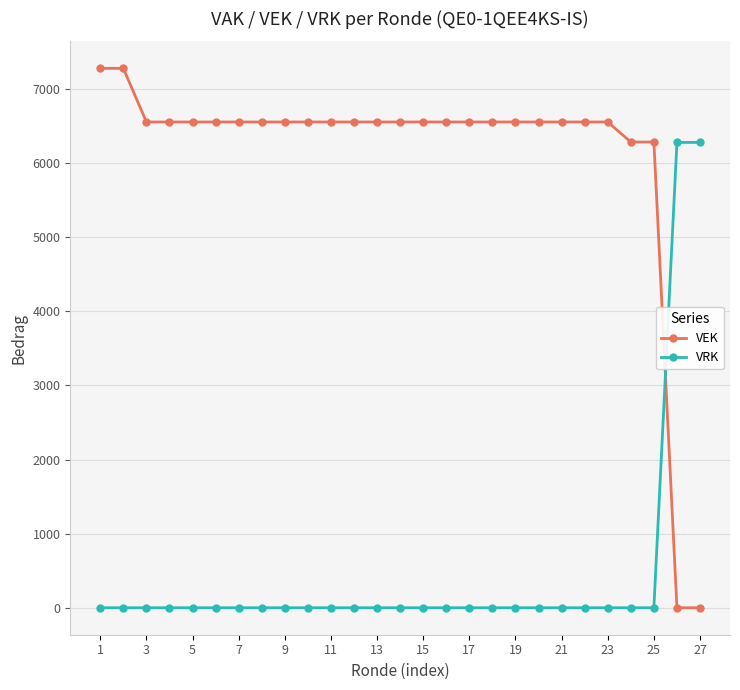

Is this an area chart (filled region under the line)?

No